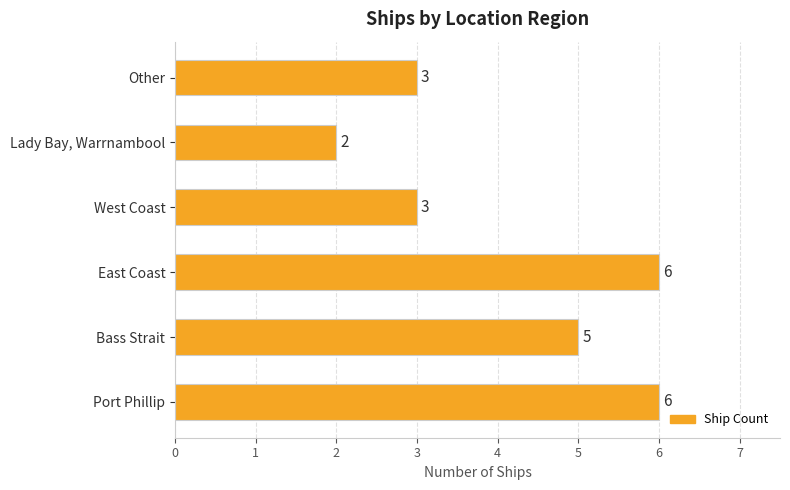

What is the average value?

4